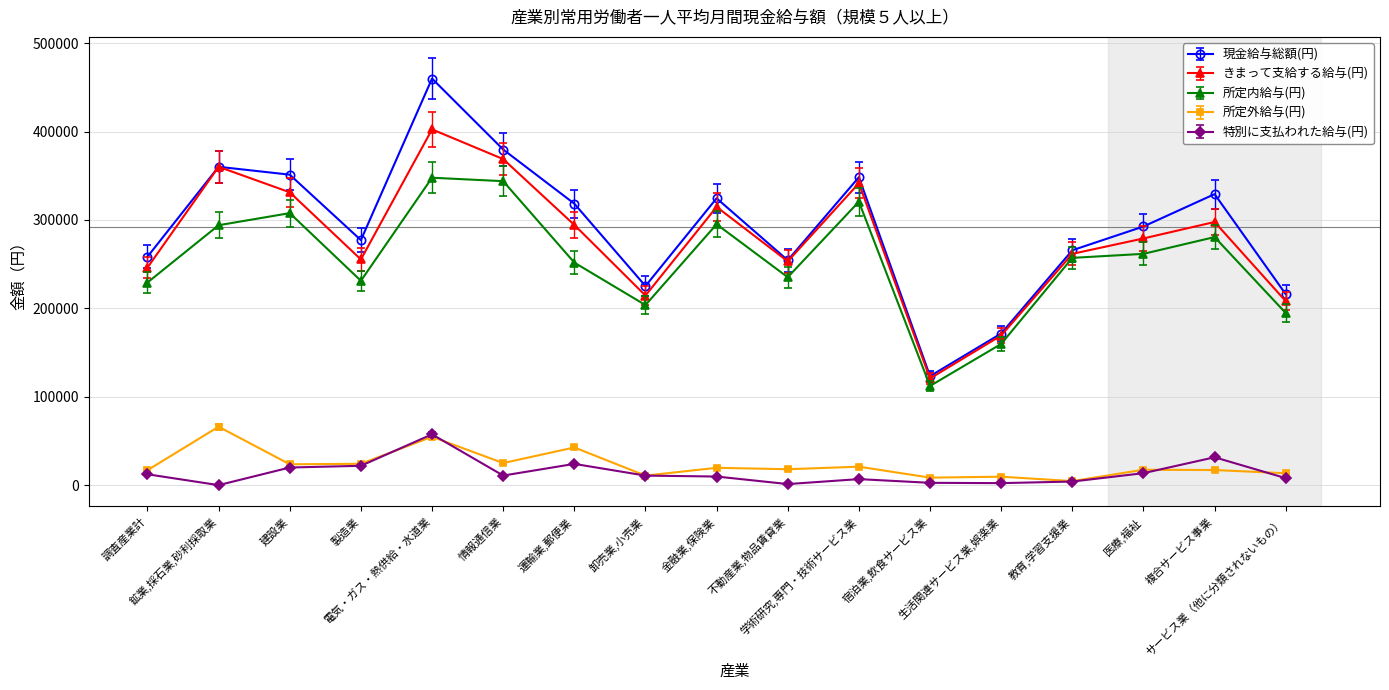

What is the difference between the highest and lowest values at 生活関連サービス業,娯楽業?

169261